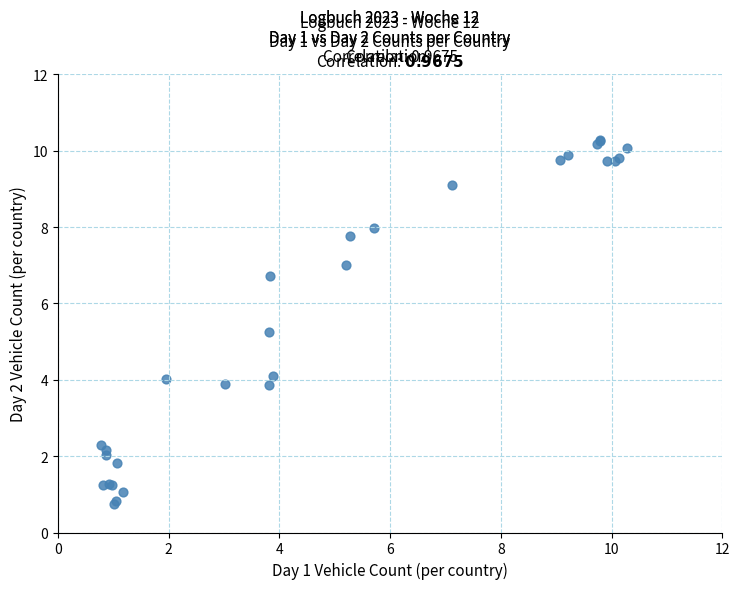

What Y value in the scatter plot is closest to 5?

5.2